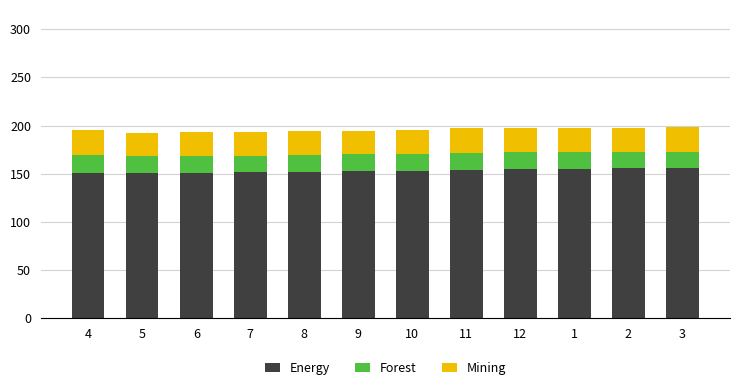

What is the minimum value for Energy?

150.5